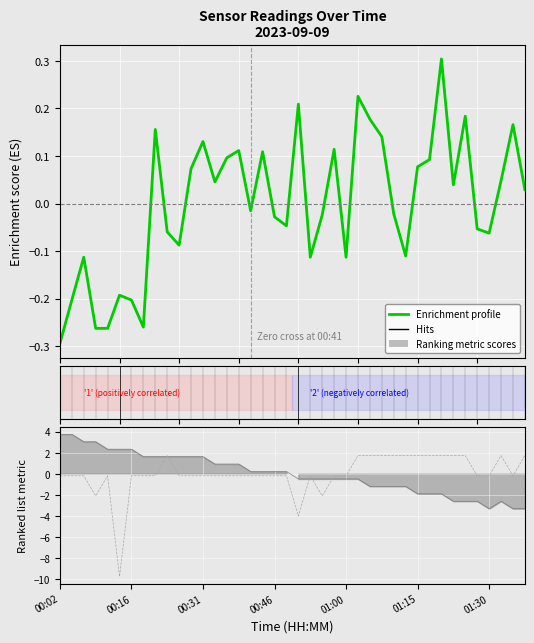

What is the value of the 15th point from the left?

0.1